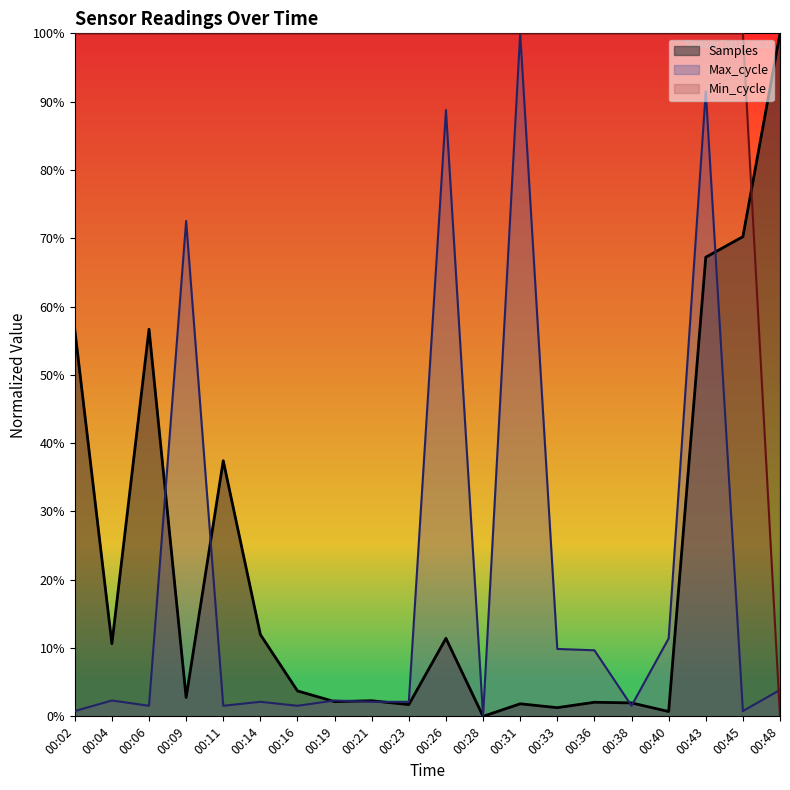

In Max_cycle, how many points are lower than both neighbors (excluding endpoints)?

6